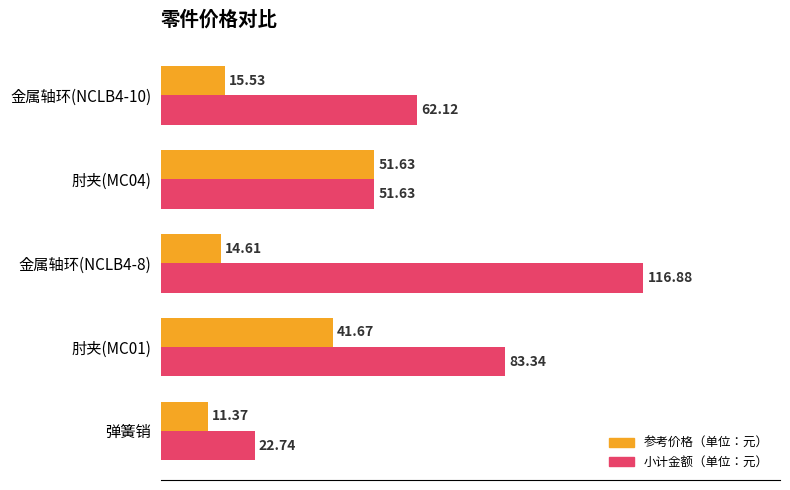

Between 金属轴环(NCLB4-8) and 肘夹(MC04), which series saw the biggest shift?

小计金额（单位：元）